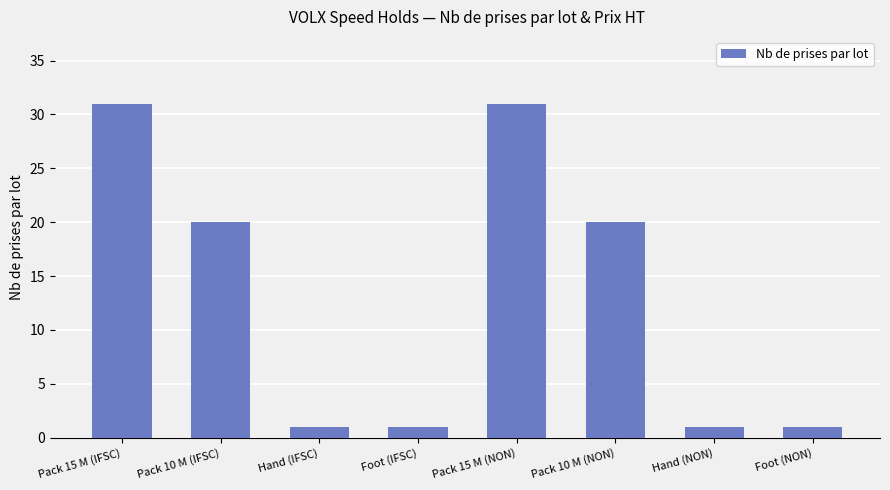

The value at Pack 10 M (IFSC) is 20. True or false?

True